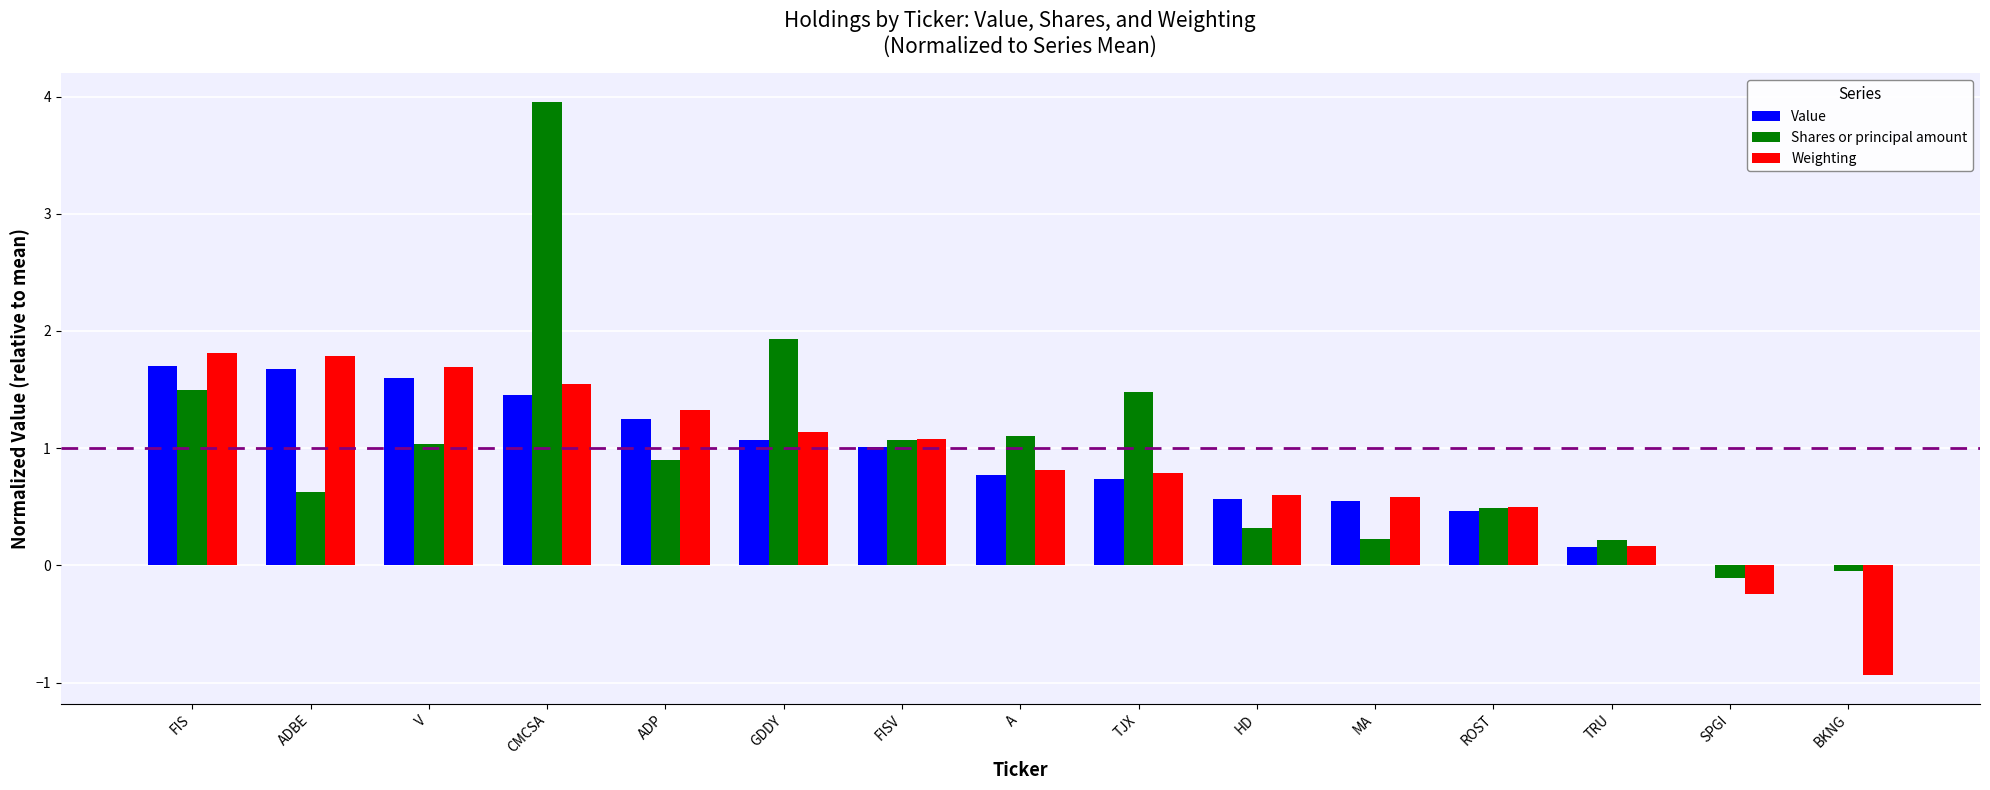

At which label does Shares or principal amount reach its peak?

CMCSA